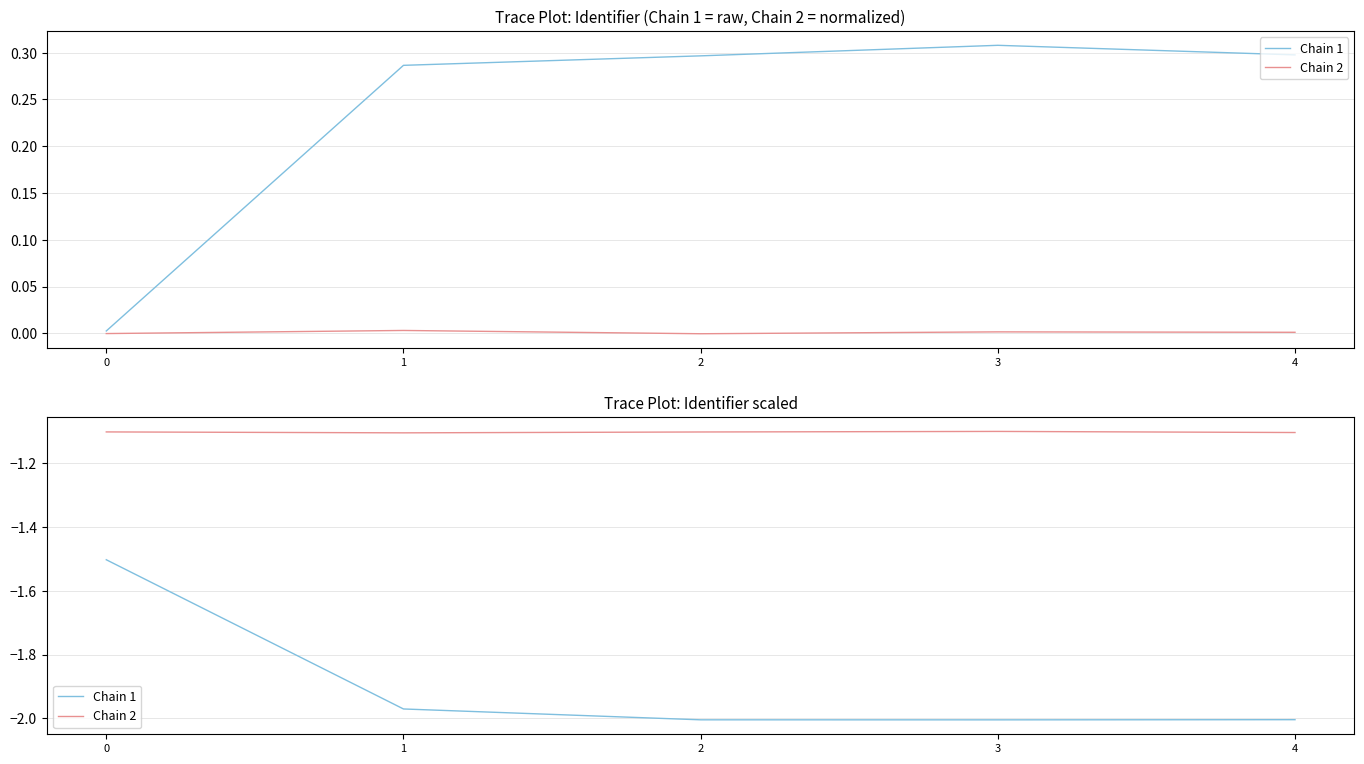

What is the spread (max minus min) of values at 4?

0.9